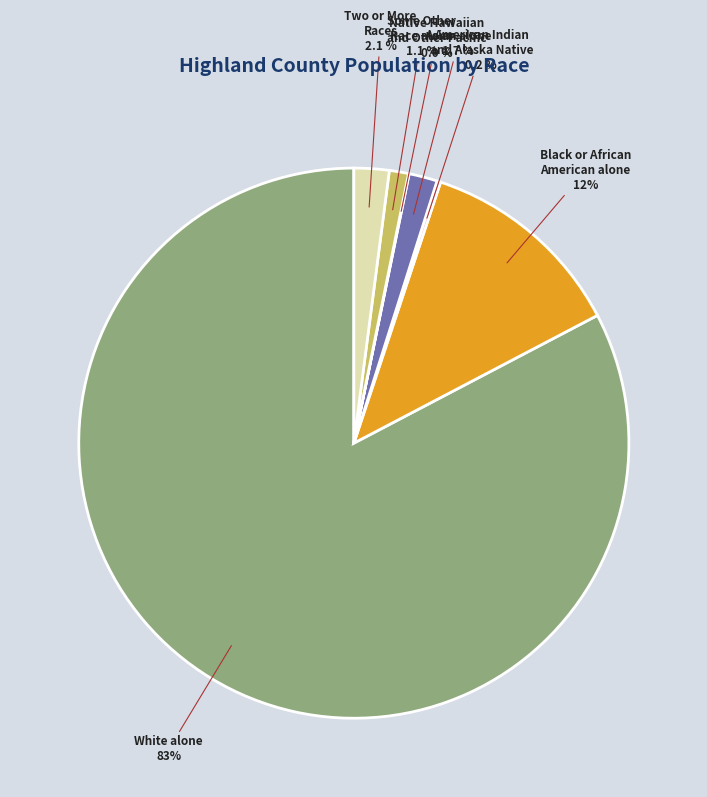

Which has a higher value, White alone or Asian alone?

White alone